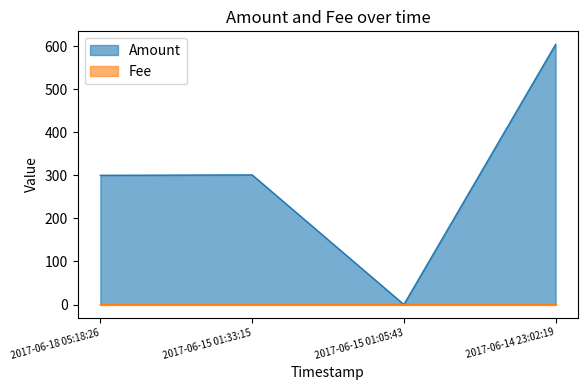

Read the value at 2017-06-14 23:02:19.

604.1